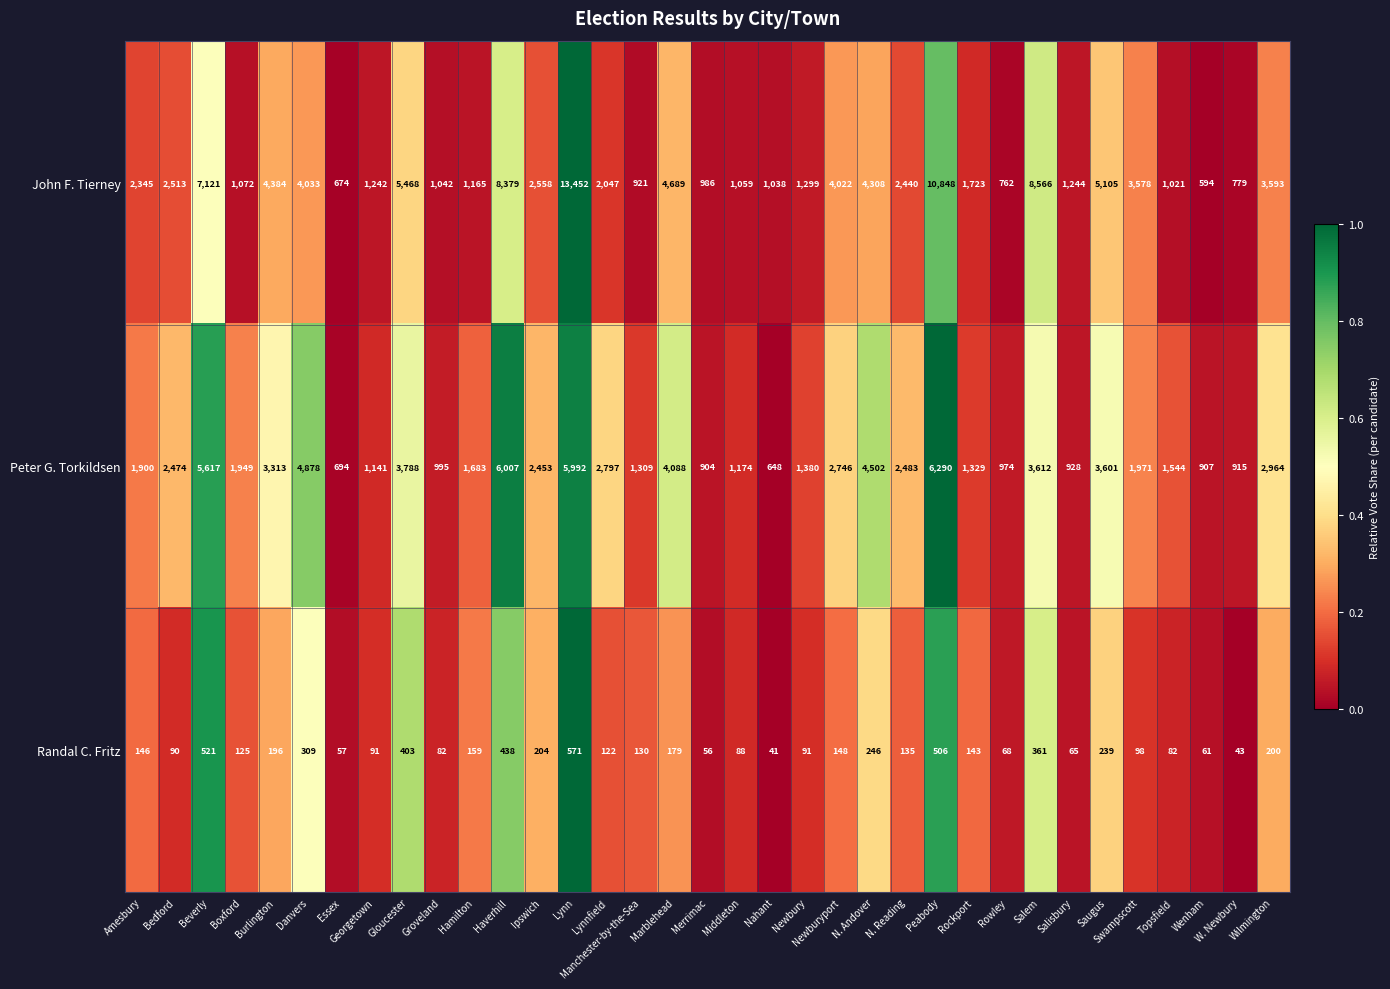

What is the total value across all series at Saugus?

8945